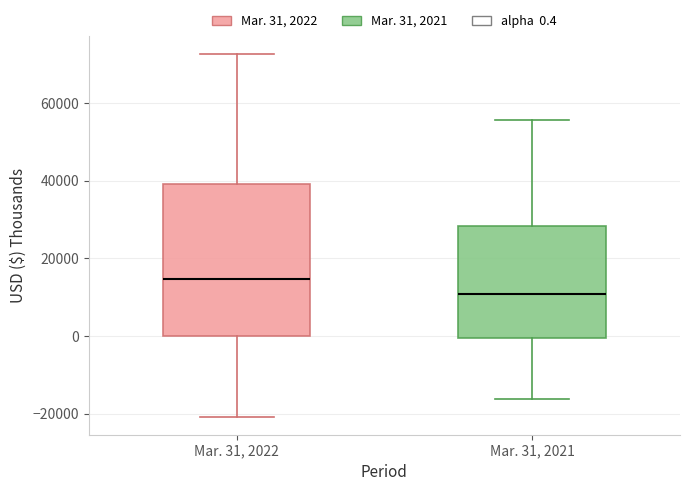

Which box's median line is the lowest?

Mar. 31, 2021